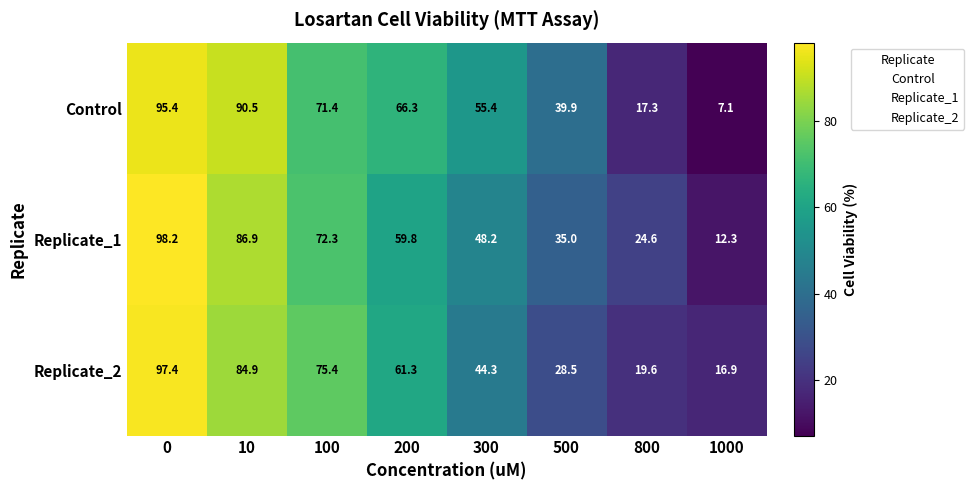

What is the difference between the maximum and minimum values in the Replicate_1 series?

85.9